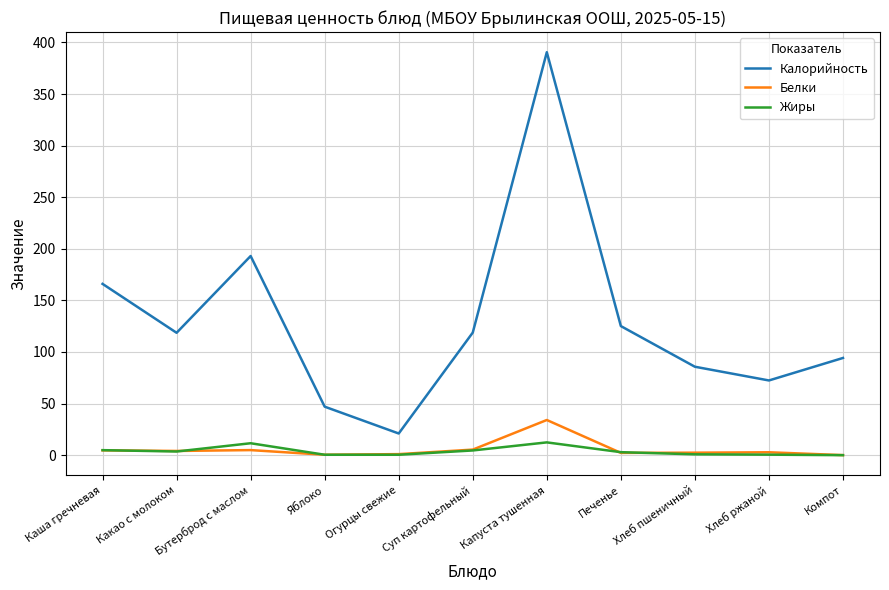

What is the highest value of the Калорийность series?

390.5